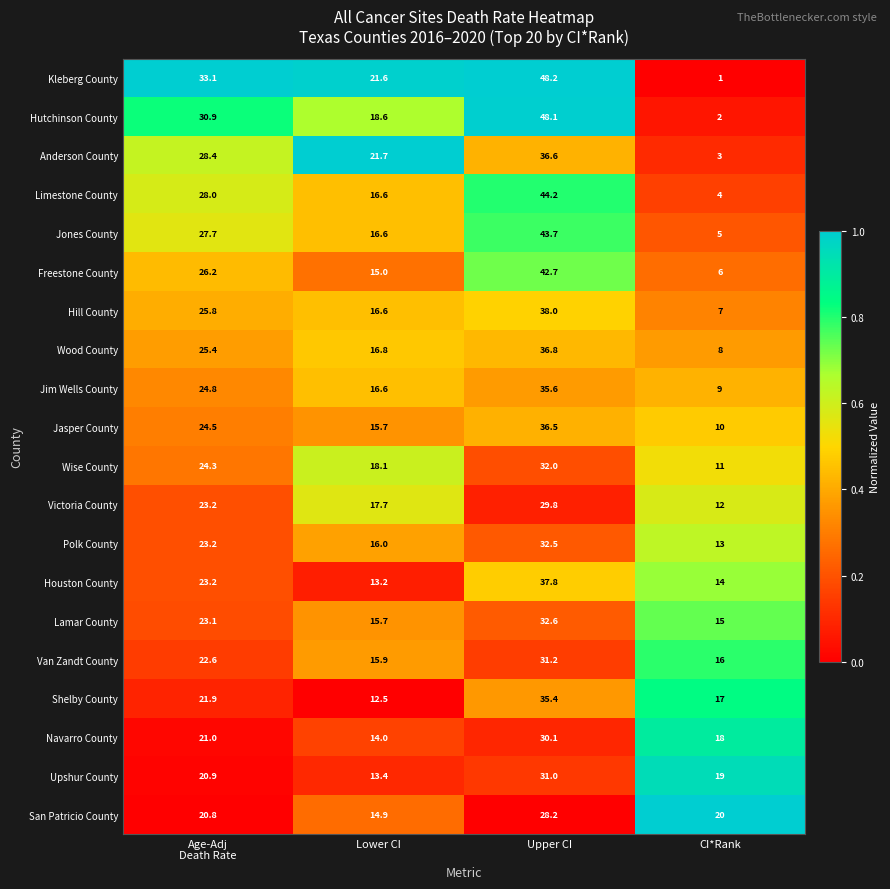

What is the difference between the second highest and second lowest values in the Van Zandt County series?

6.6